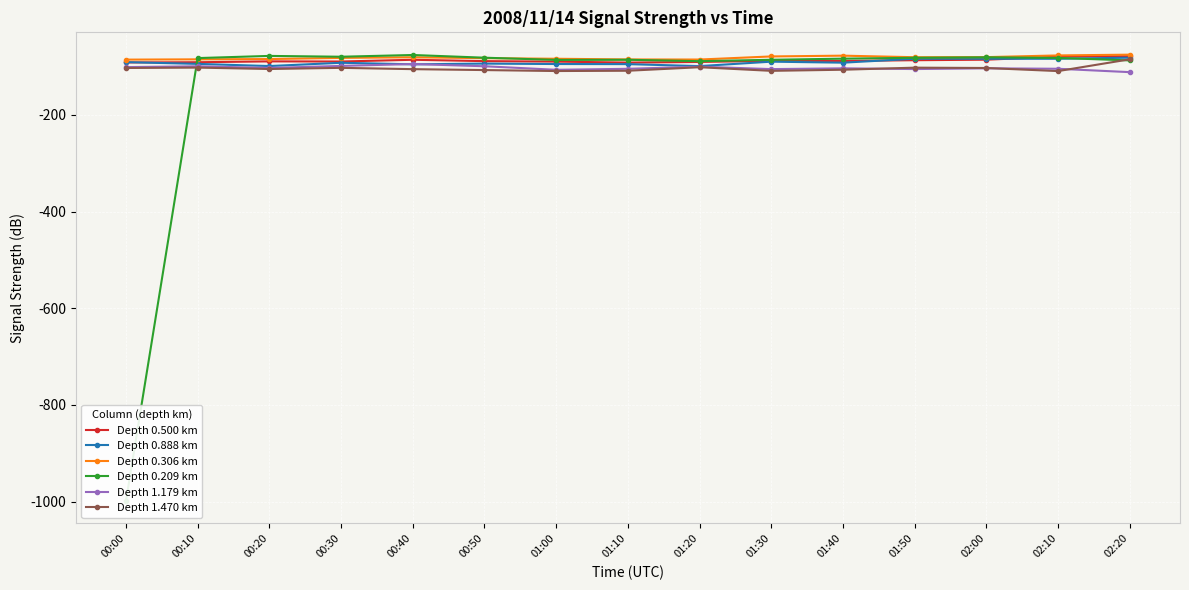

What is the sum of all Depth 1.179 km values?

-1540.9